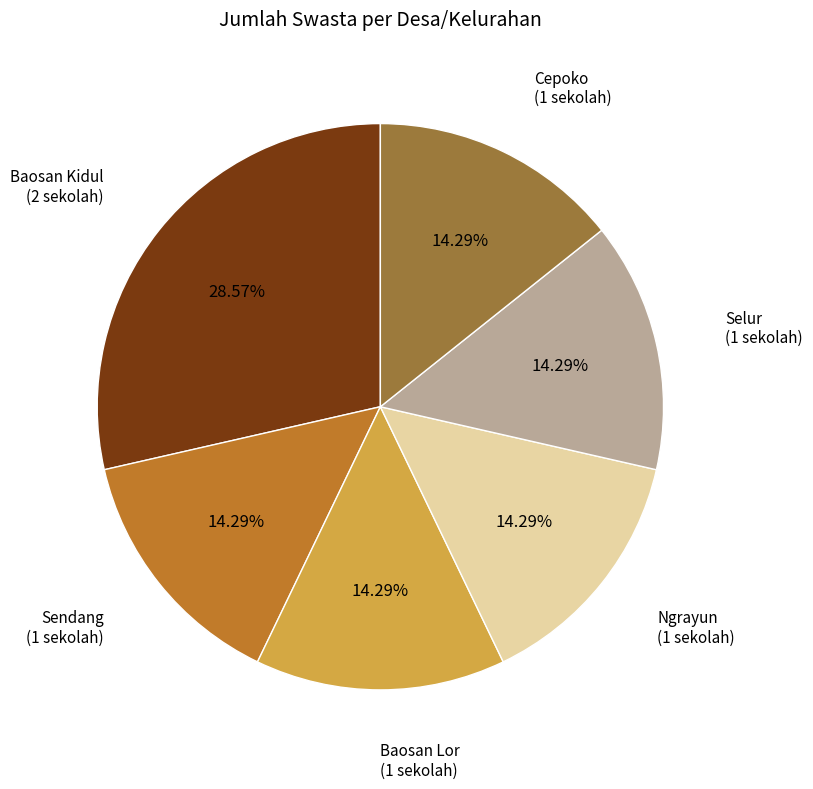

Is there a majority slice in this chart?

No